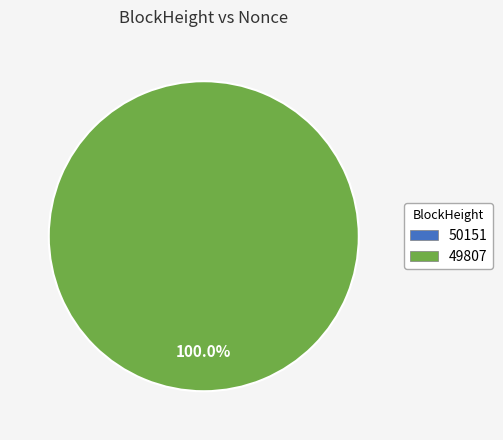

To the nearest percent, what is the difference between the largest and smallest slice percentages?

100%